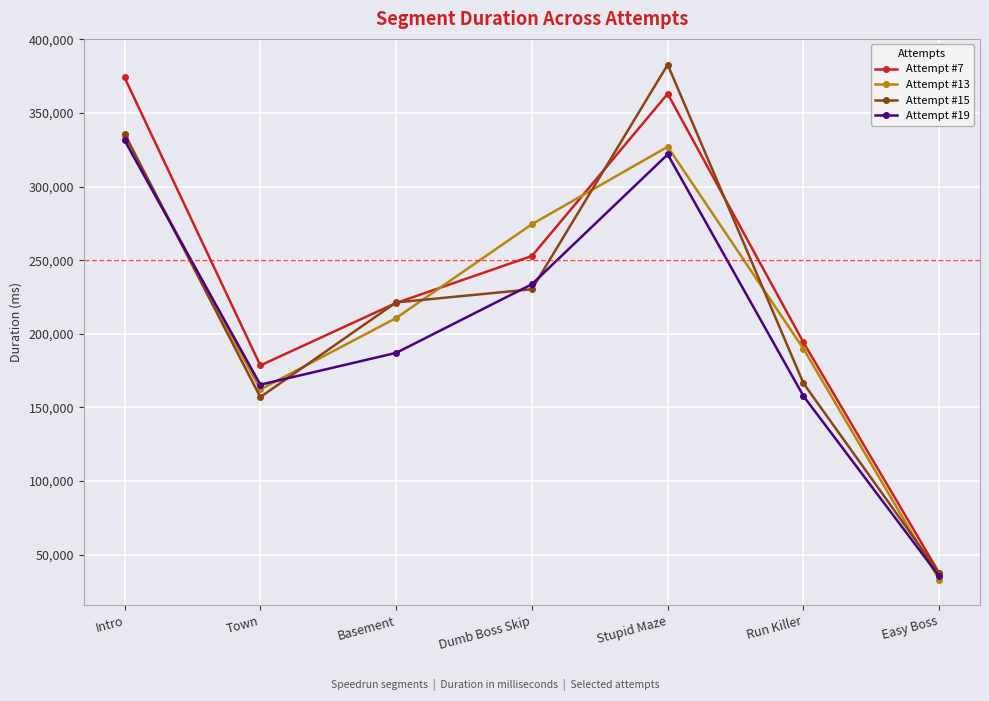

Reading right to left, extract all data points from this chart.

Attempt #7: Easy Boss=37452	Run Killer=194168	Stupid Maze=363040	Dumb Boss Skip=252887	Basement=220972	Town=178557	Intro=374210
Attempt #13: Easy Boss=33019	Run Killer=189864	Stupid Maze=327102	Dumb Boss Skip=274484	Basement=210711	Town=162230	Intro=334180
Attempt #15: Easy Boss=37348	Run Killer=166425	Stupid Maze=382870	Dumb Boss Skip=230299	Basement=221347	Town=157054	Intro=335985
Attempt #19: Easy Boss=35286	Run Killer=157725	Stupid Maze=321892	Dumb Boss Skip=233700	Basement=187081	Town=165485	Intro=331489